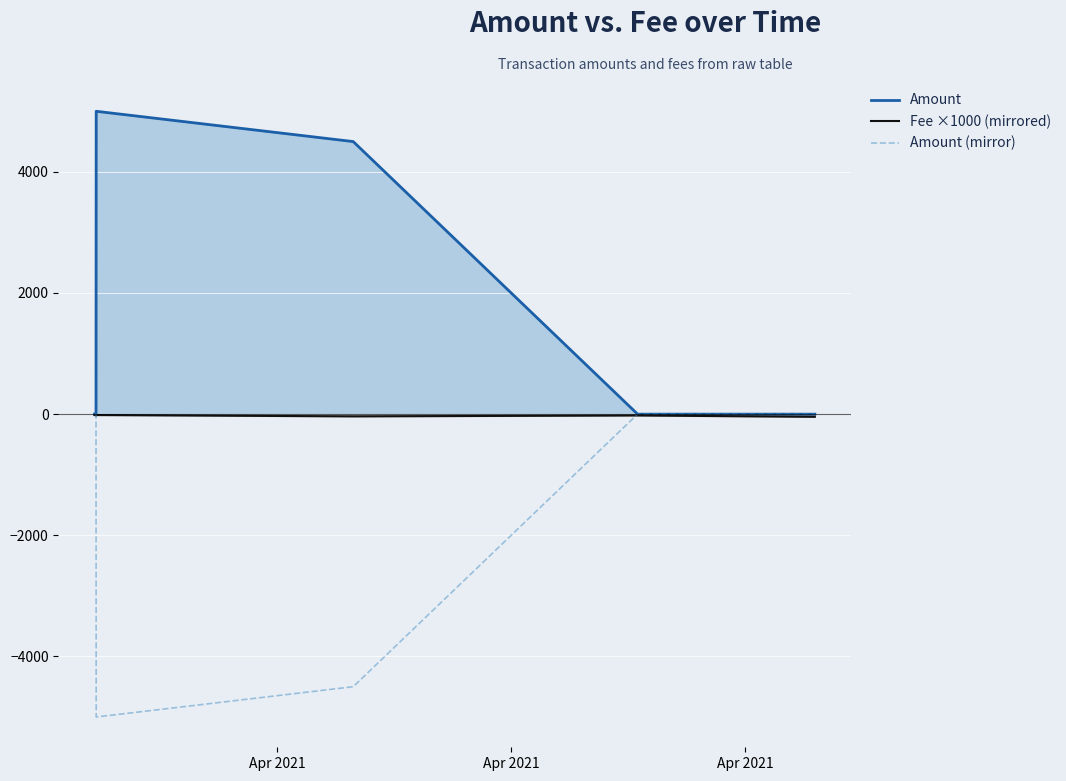

Which series has the largest total across all categories?

Amount